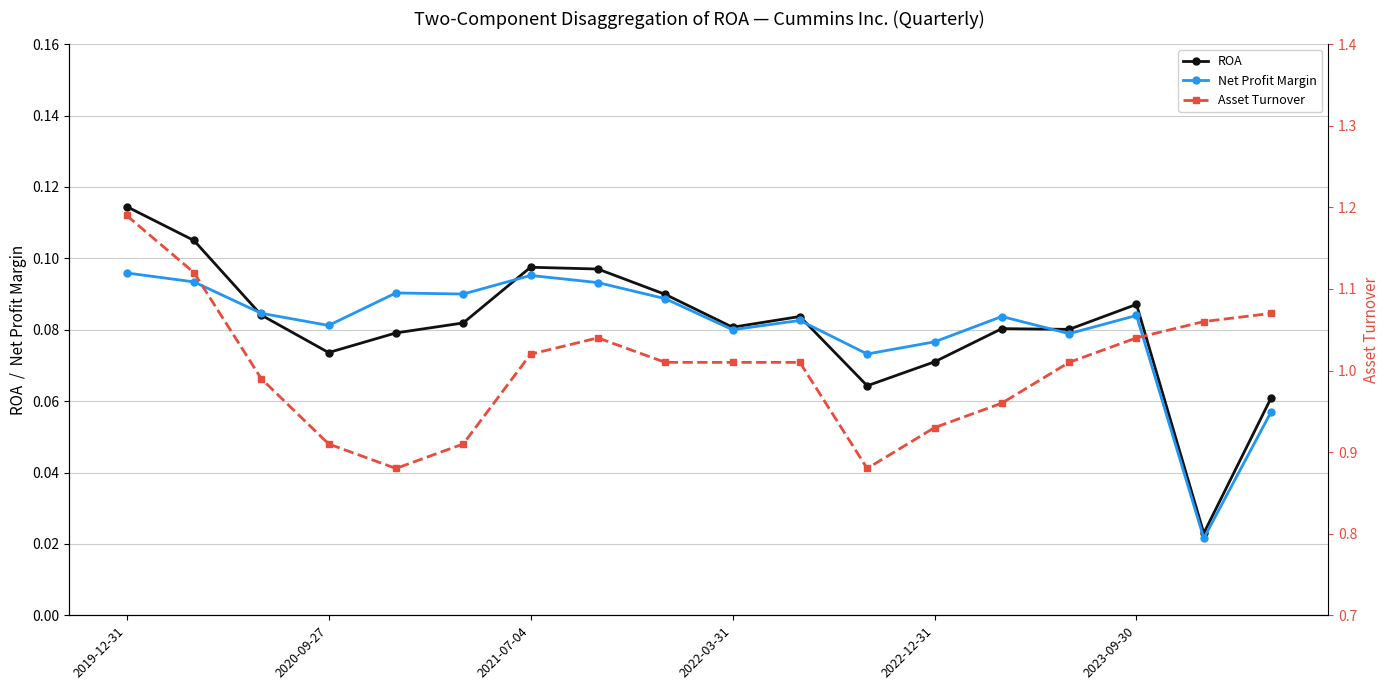

At which category does ROA reach its first local valley?

2020-09-27